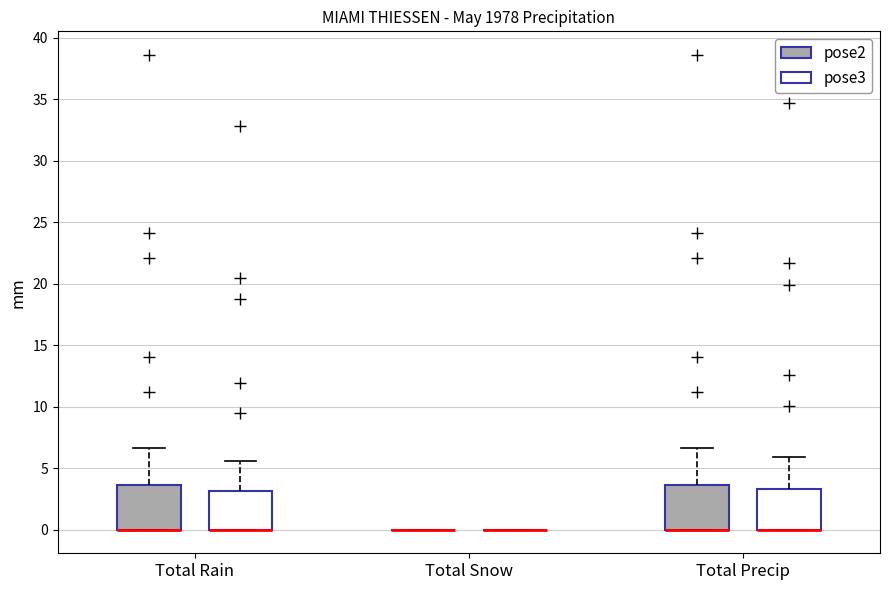

Reading left to right, read every box against the y-axis: the position of its median line, the range the box covers, and the ends of its whiskers. The values are not printed on the chart, so give them approximately, as read against the axis.

Total Rain (pose2): median 0.0 (drawn on the box's lower edge), box 0.0 to 3.5, whiskers 0.0 to 6.5
Total Rain (pose3): median 0.0 (drawn on the box's lower edge), box 0.0 to 3.0, whiskers 0.0 to 5.5
Total Snow (pose2): box collapsed to a line at 0.0, whiskers 0.0 to 0.0
Total Snow (pose3): box collapsed to a line at 0.0, whiskers 0.0 to 0.0
Total Precip (pose2): median 0.0 (drawn on the box's lower edge), box 0.0 to 3.5, whiskers 0.0 to 6.5
Total Precip (pose3): median 0.0 (drawn on the box's lower edge), box 0.0 to 3.5, whiskers 0.0 to 6.0